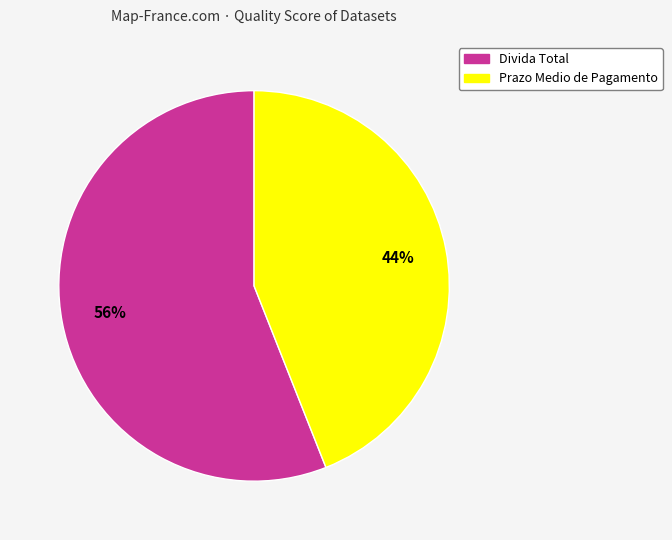

Combined, do Divida Total and Prazo Medio de Pagamento account for over 50%?

Yes